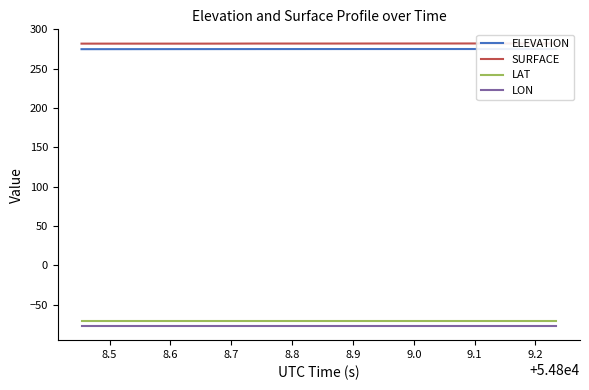

What is the smallest value displayed?

-77.3